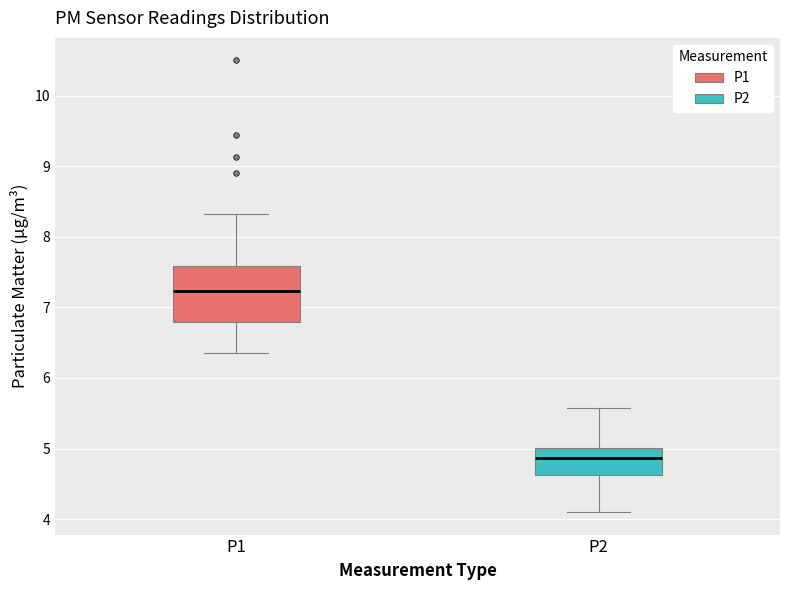

Reading left to right, transcribe this box plot: for each box, give where its median line is, the range the box spans, and where its two whiskers end, as read against the y-axis. The values are not printed on the chart, so give them approximately, as read against the axis.

P1: median 7.2, box 6.8 to 7.6, whiskers 6.4 to 8.3
P2: median 4.9, box 4.6 to 5.0, whiskers 4.1 to 5.6